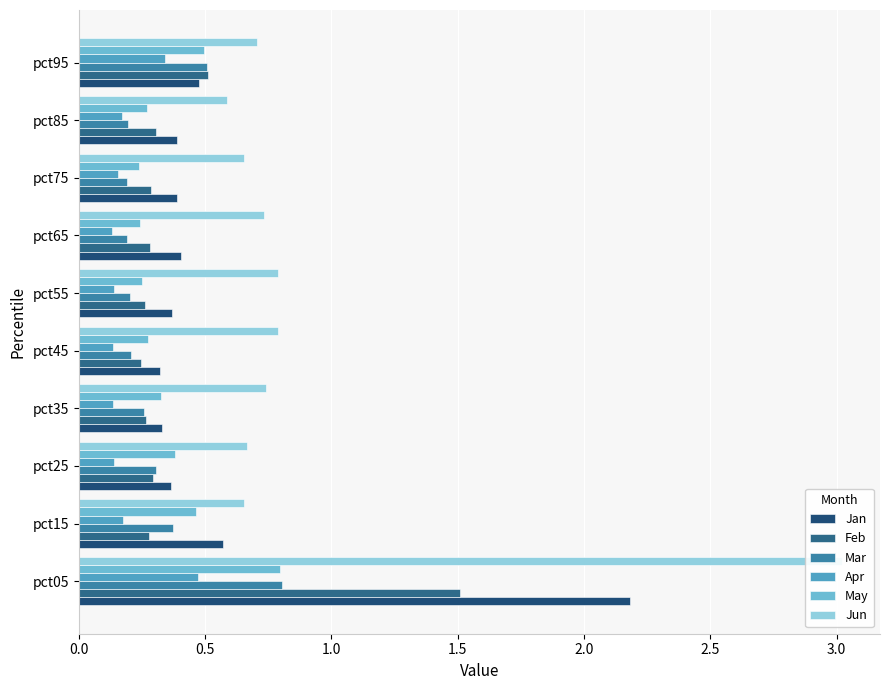

Are the bars grouped side by side (vs. stacked)?

Yes